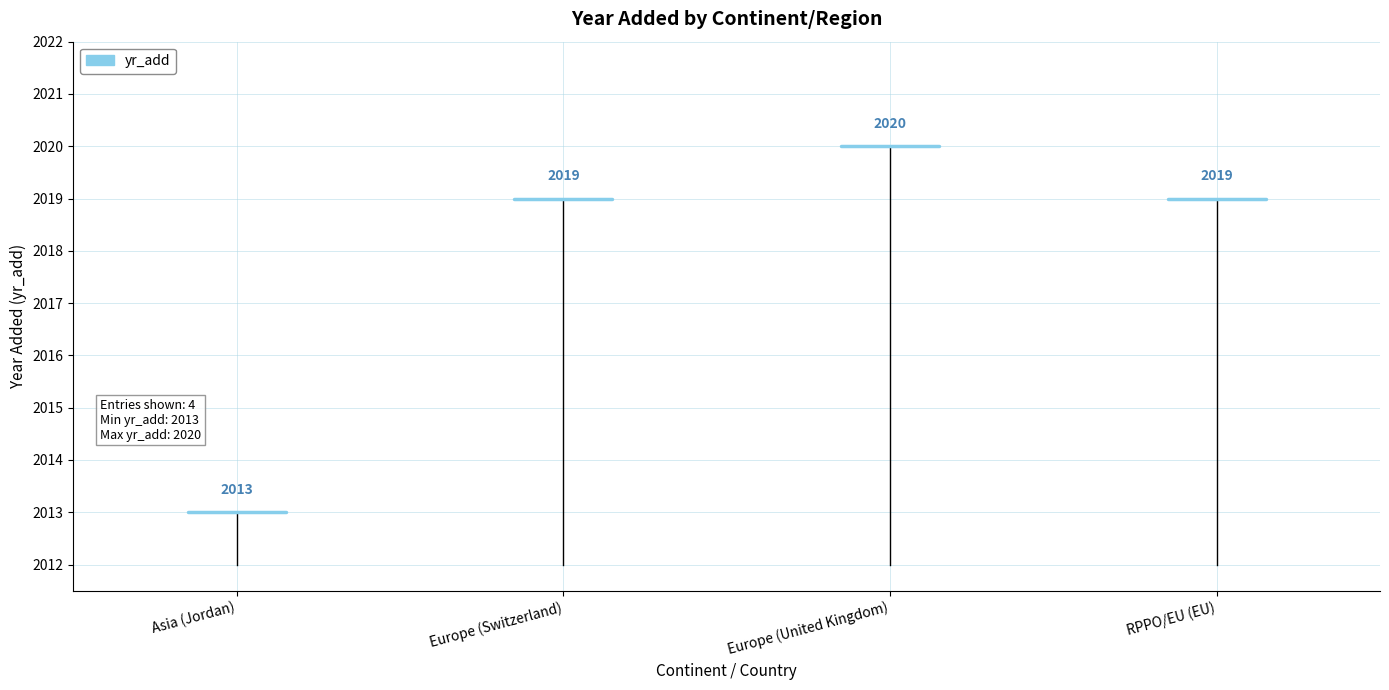

Does the chart display data point markers on the line(s)?

No